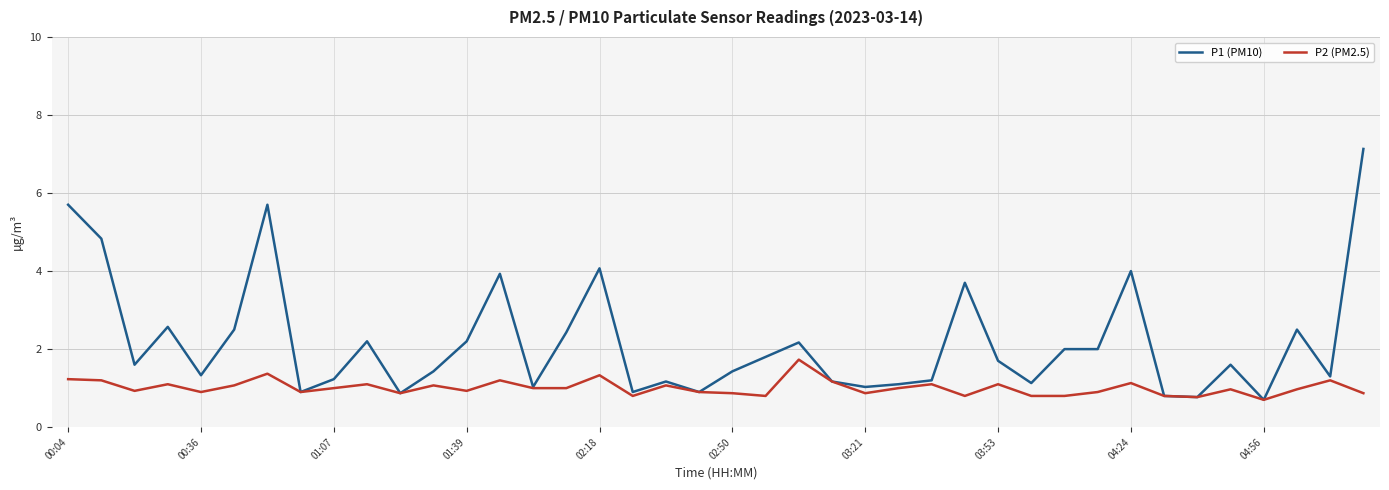

Which series has the largest range (max minus min)?

P1 (PM10)